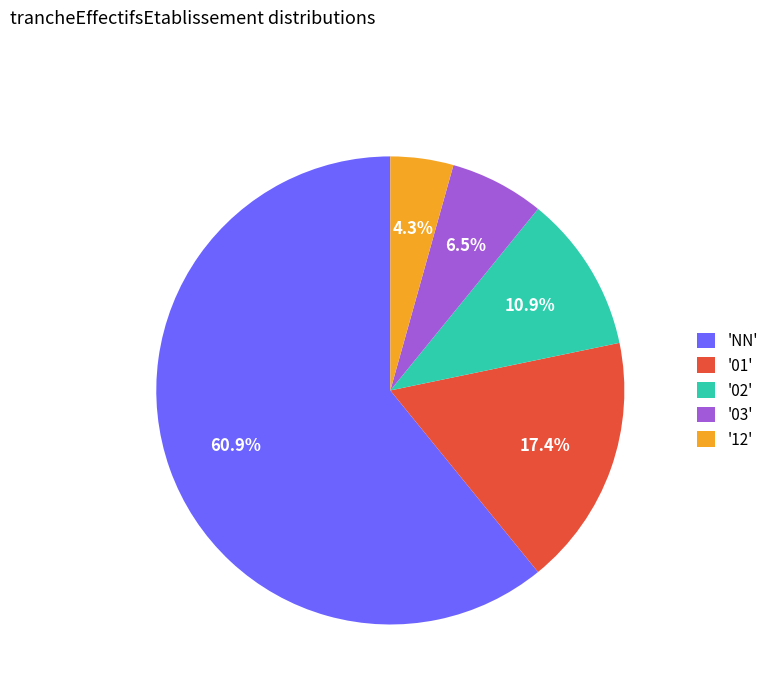

To the nearest percent, what is the average slice percentage?

20%